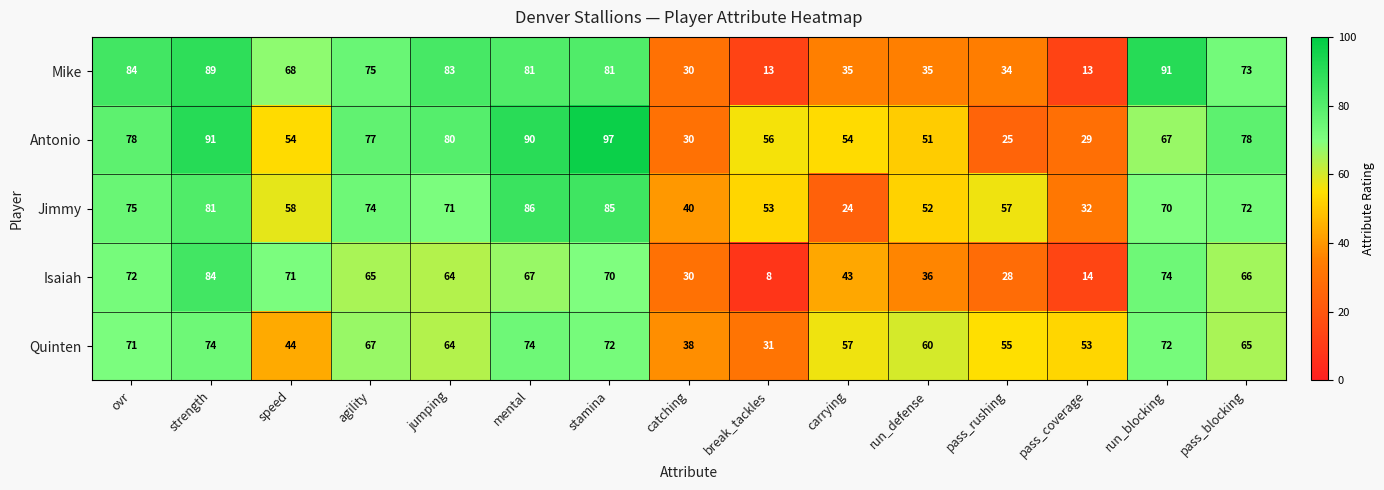

How many series are shown in this chart?

5